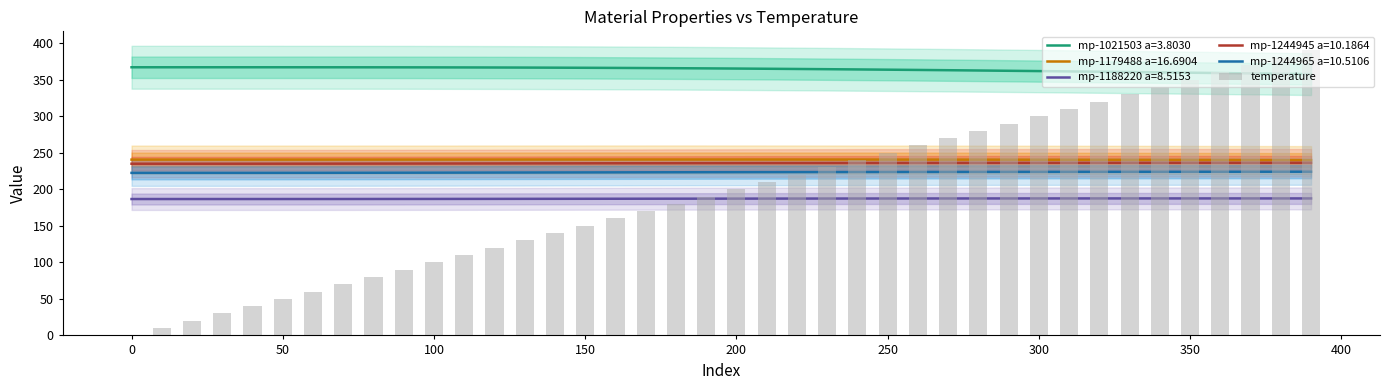

What position from the left is 350?

36